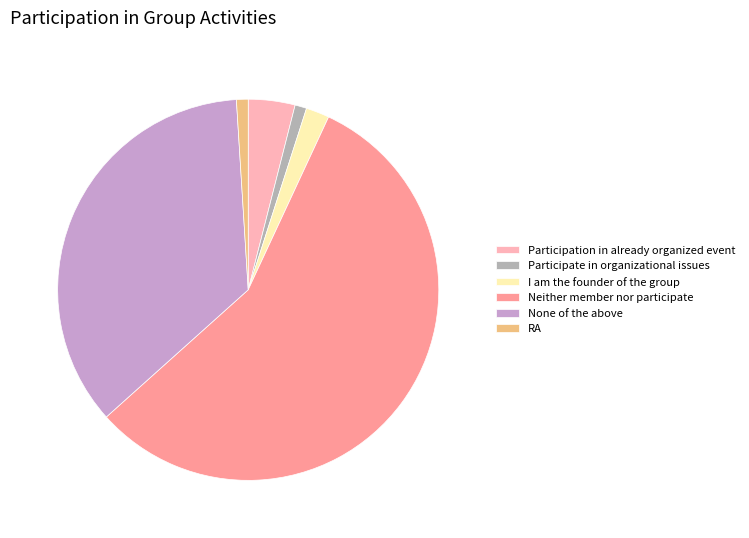

Is the sum of Participation in already organized event and Neither member nor participate greater than half?

Yes